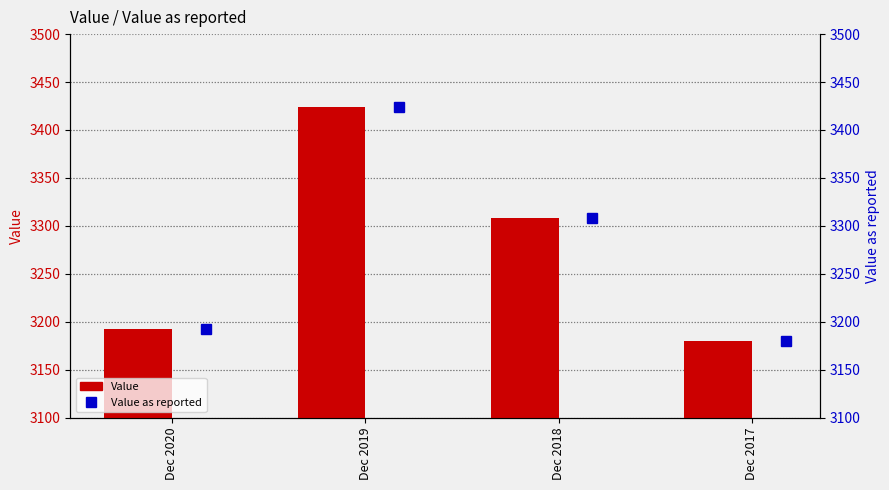

What is the total value across all series at Dec 2017?

6359.0